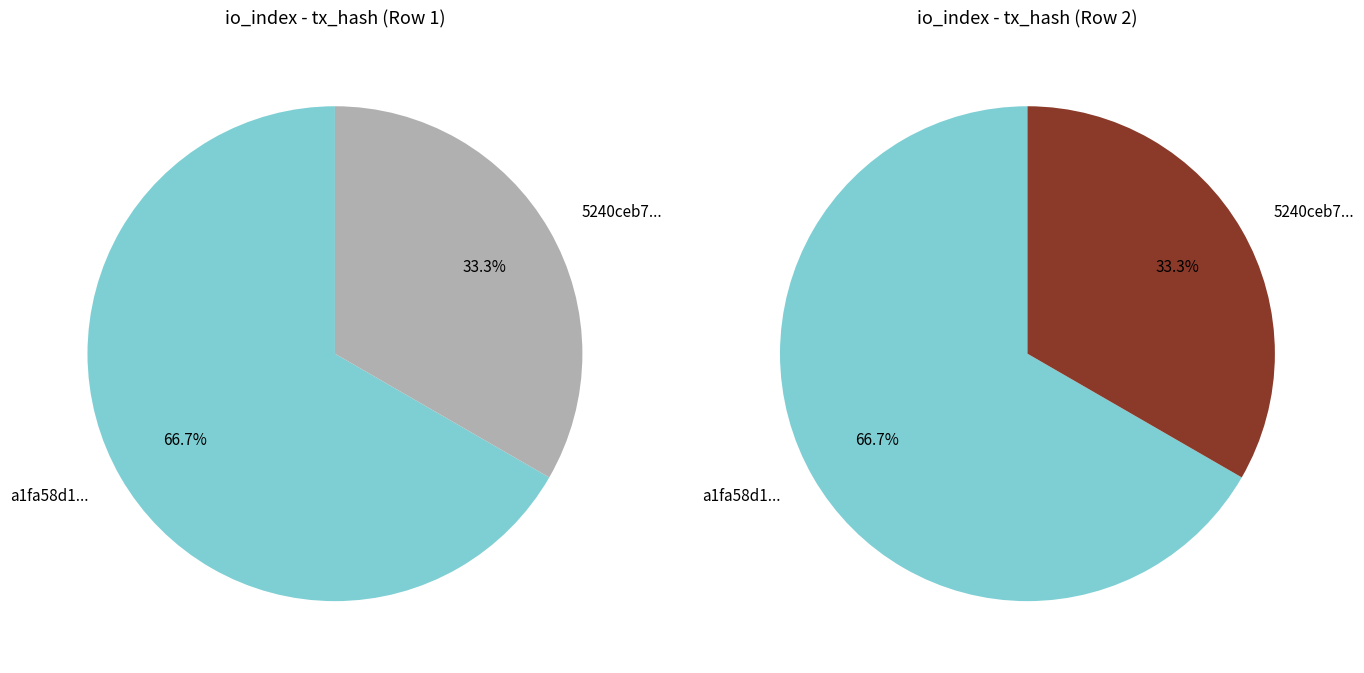

To the nearest percent, what percentage of the pie is 0?

67%